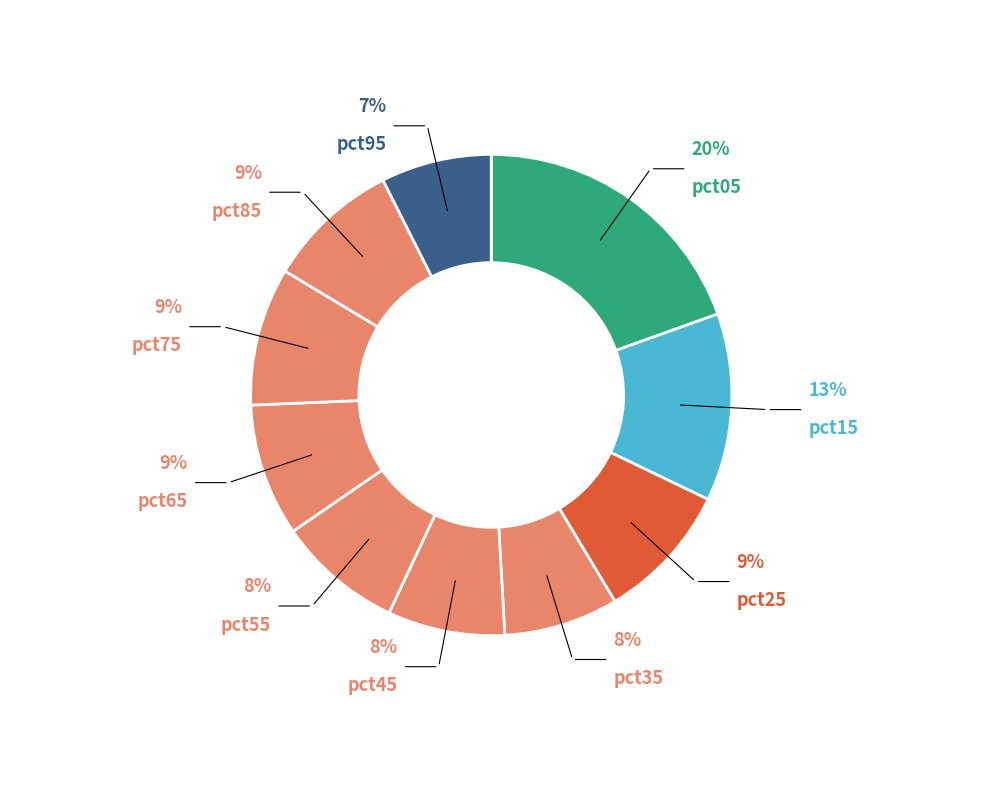

How many slices are in this pie chart?

10